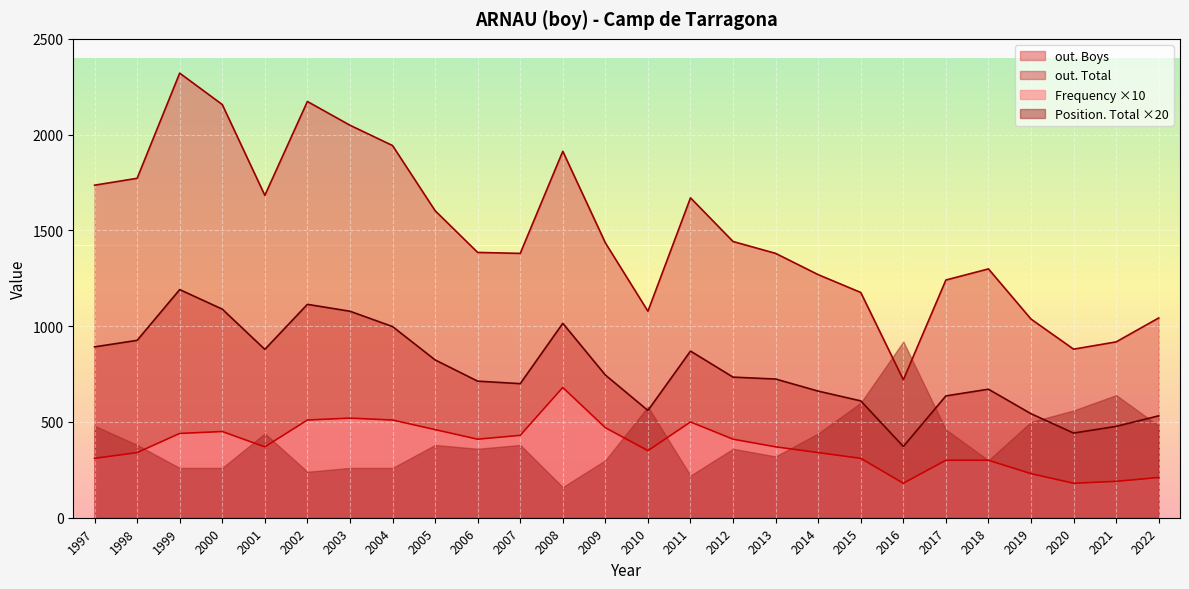

Which has a higher value, 2000 or 2019?

2000